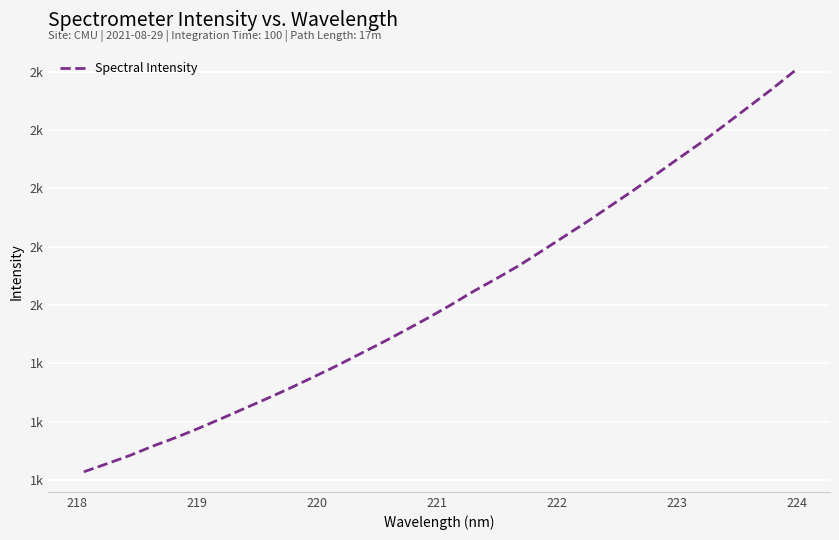

What is the difference between the maximum and minimum values?

1373.7